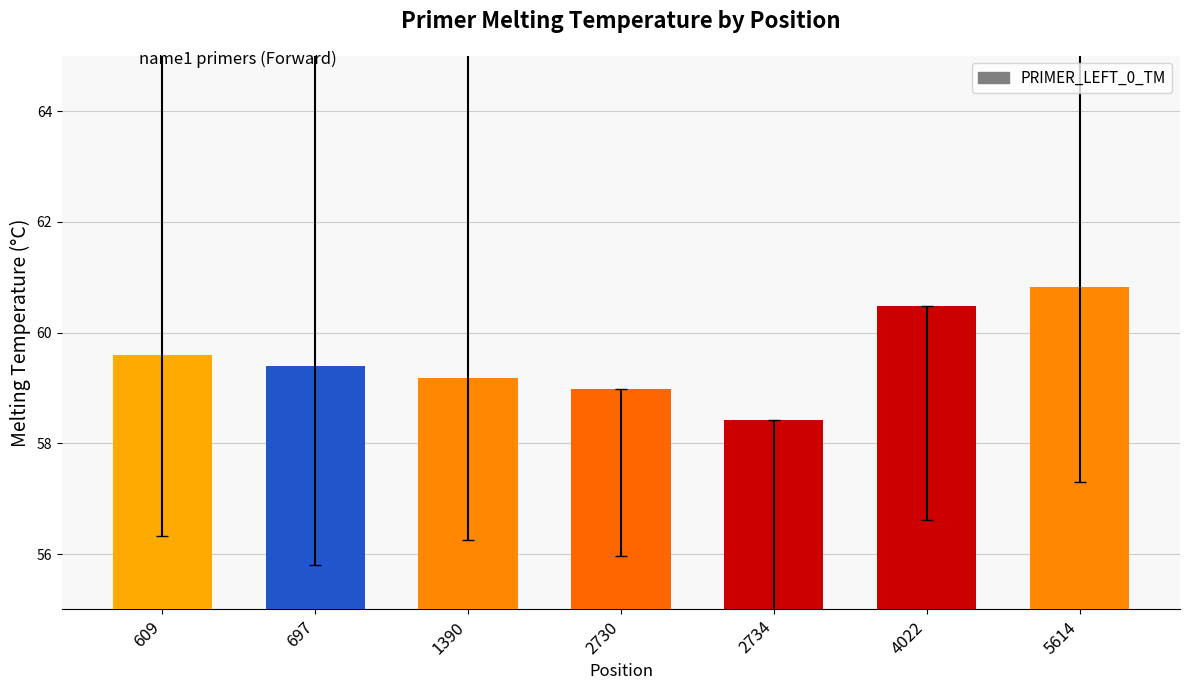

Which has a higher value, 697 or 4022?

4022